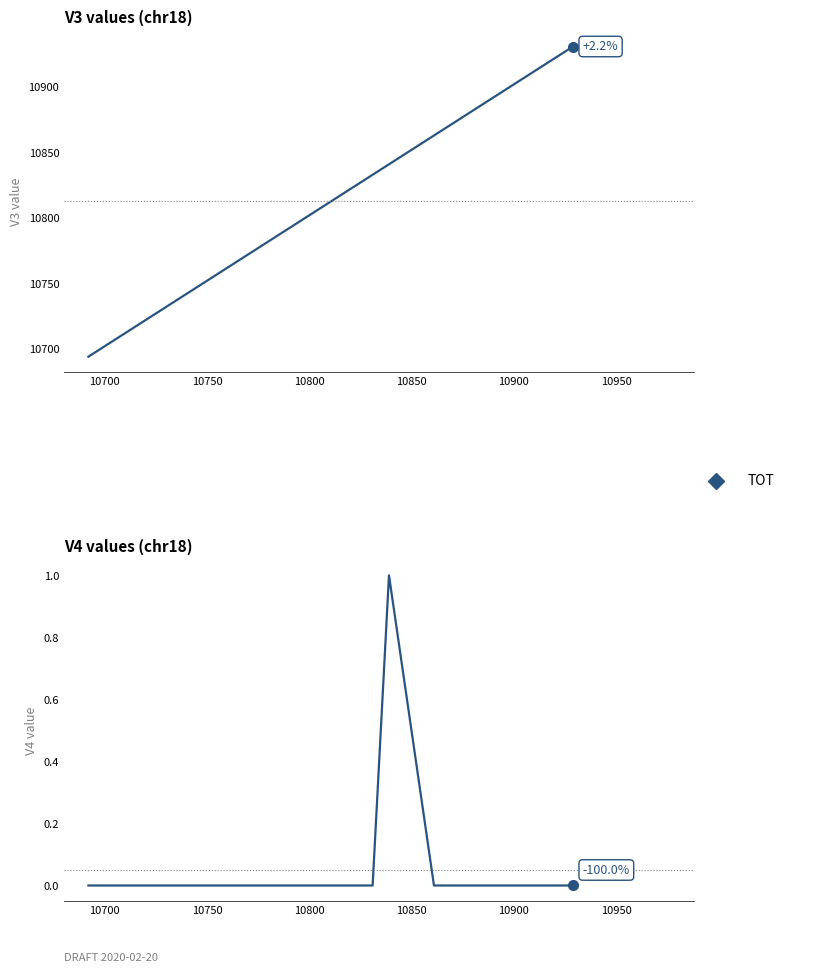

Count the number of data series in this chart.

2